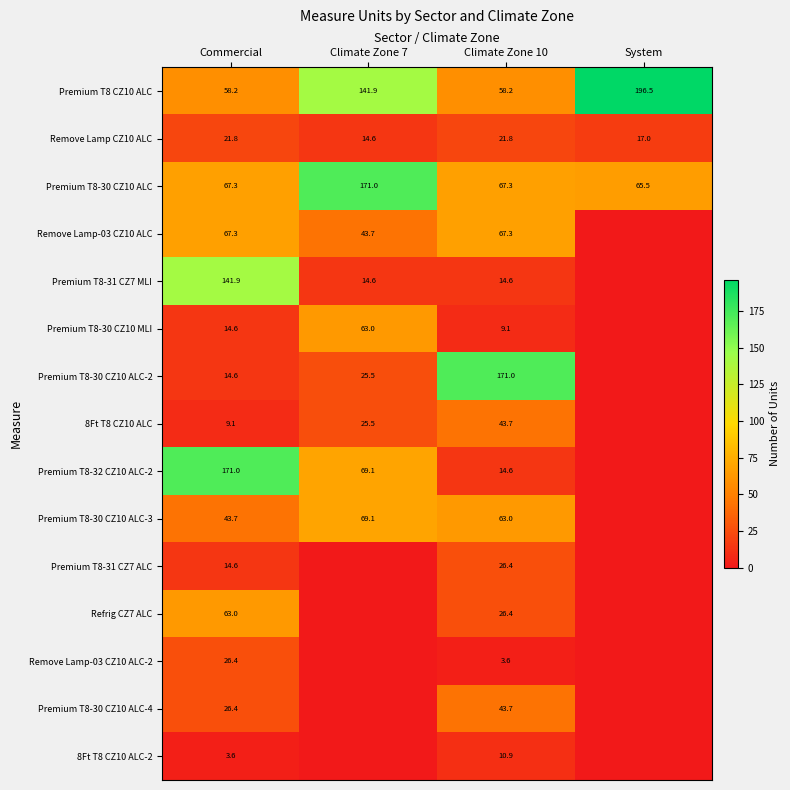

Which category has the highest value in the Premium T8-30 CZ10 ALC series?

Climate Zone 7